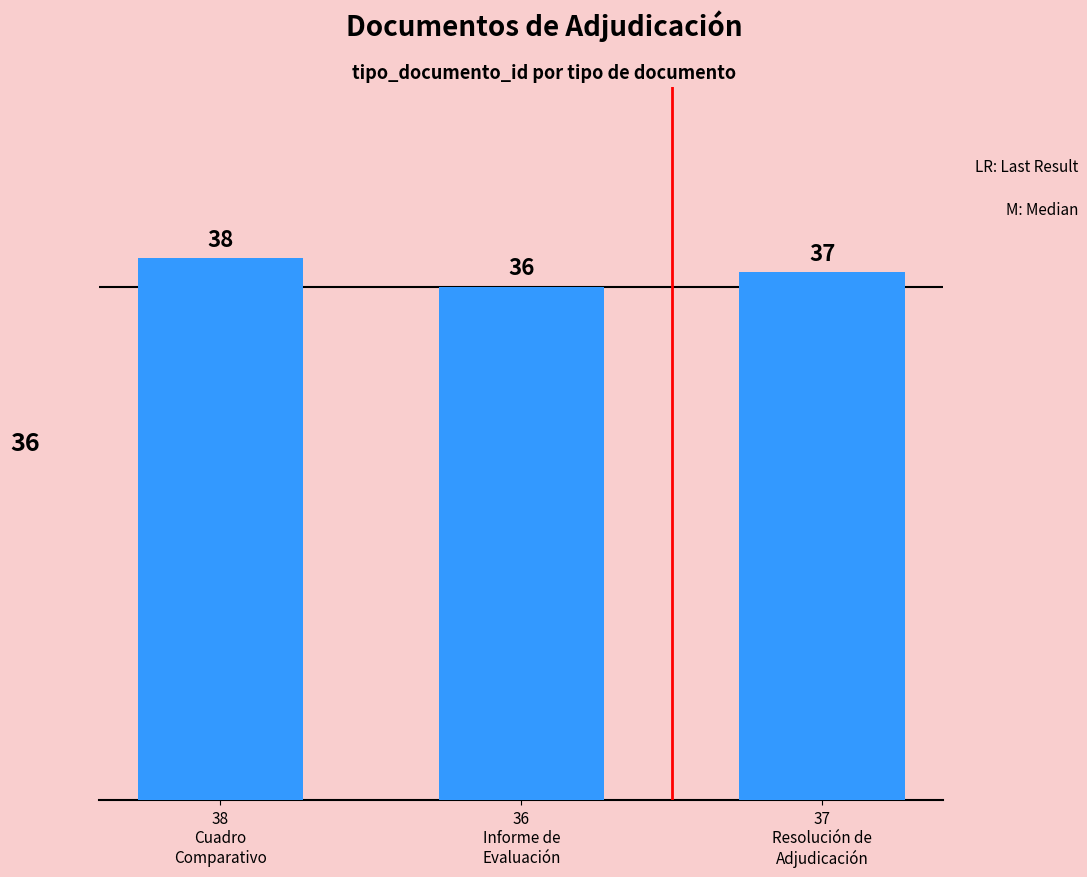

What position from the left is 37
Resolución de
Adjudicación?

3